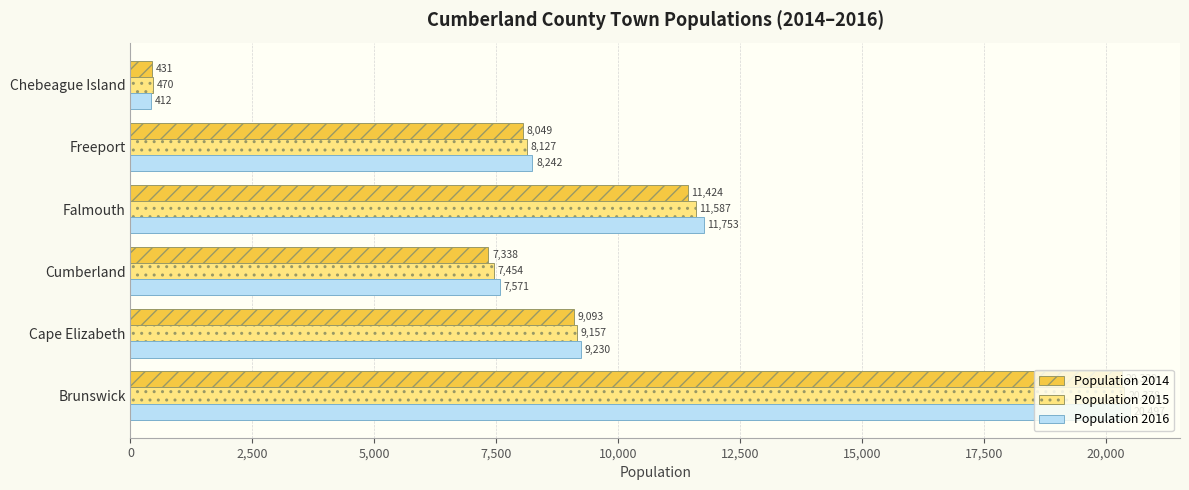

List the labels in order of Population 2016 value, largest first.

Brunswick, Falmouth, Cape Elizabeth, Freeport, Cumberland, Chebeague Island